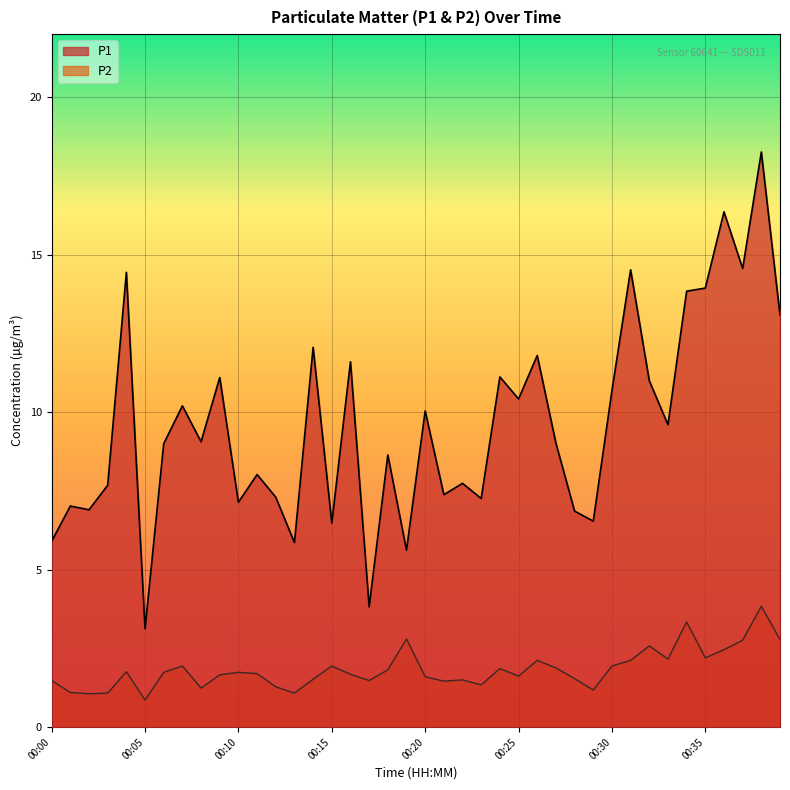

Which category has the lowest value in the P2 series?

00:05